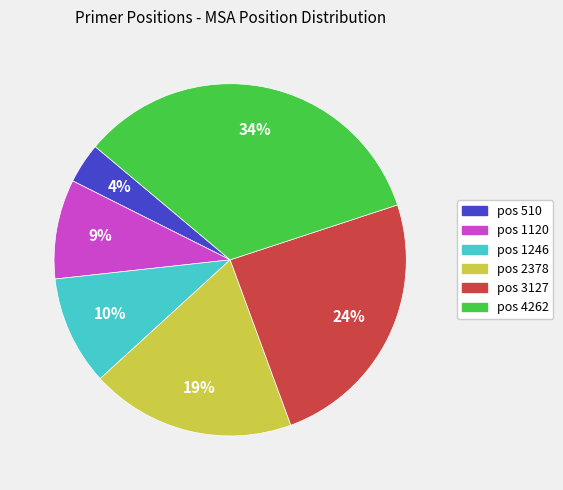

Is there a majority slice in this chart?

No